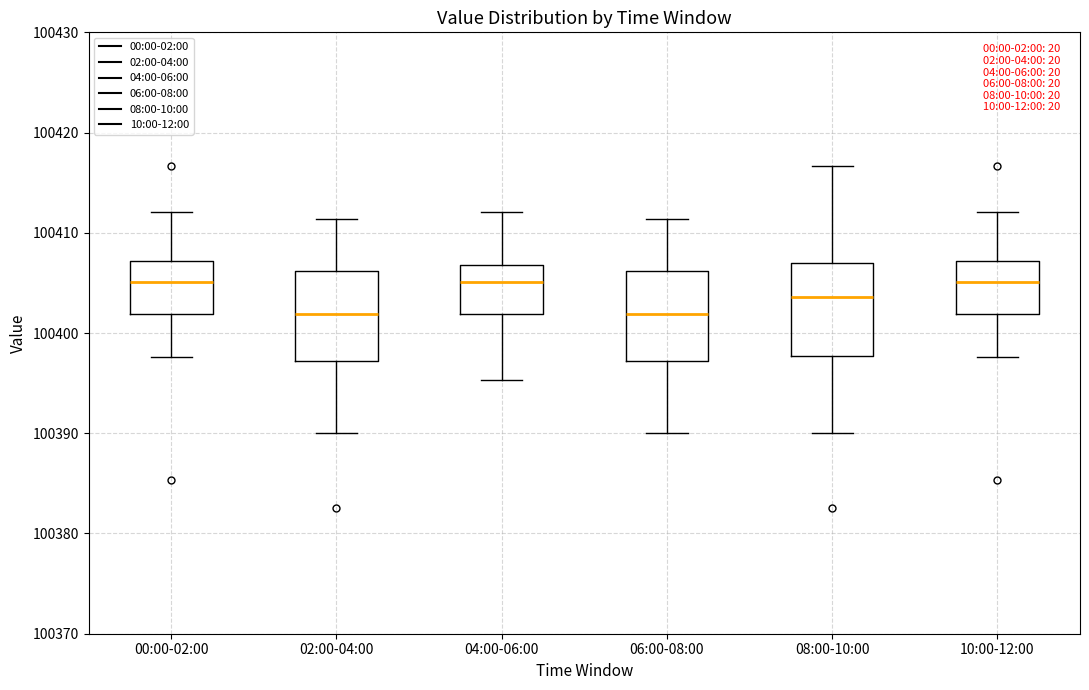

Reading left to right, transcribe this box plot: for each box, give where its median line is, the range the box spans, and where its two whiskers end, as read against the y-axis. The values are not printed on the chart, so give them approximately, as read against the axis.

00:00-02:00: median 100405, box 100402 to 100407, whiskers 100398 to 100412
02:00-04:00: median 100402, box 100397 to 100406, whiskers 100390 to 100411
04:00-06:00: median 100405, box 100402 to 100407, whiskers 100395 to 100412
06:00-08:00: median 100402, box 100397 to 100406, whiskers 100390 to 100411
08:00-10:00: median 100404, box 100398 to 100407, whiskers 100390 to 100417
10:00-12:00: median 100405, box 100402 to 100407, whiskers 100398 to 100412